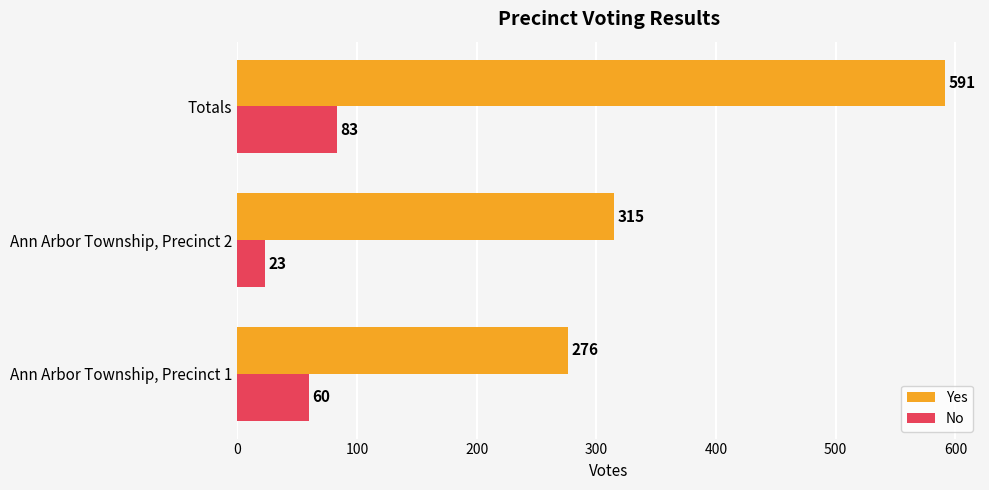

Rank the series by their average value, from highest to lowest.

Yes, No